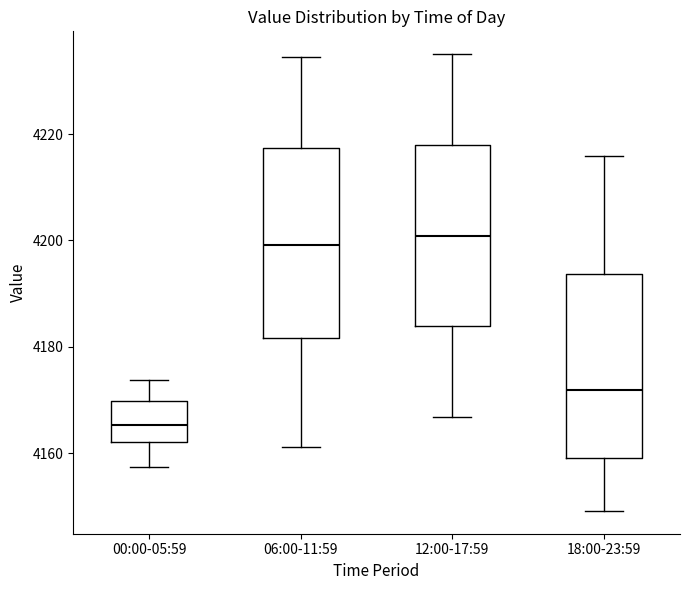

Where does the median line of the box for 06:00-11:59 sit on the y-axis? The values are not printed on the chart, so give them approximately, as read against the axis.

4200